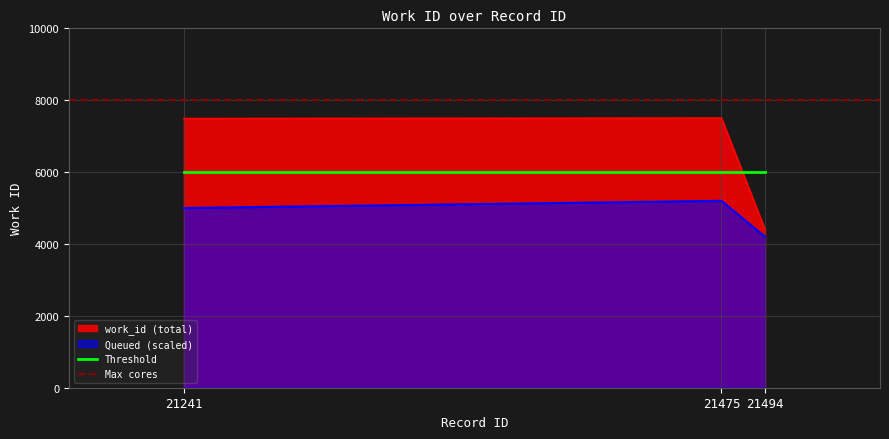

Between 21241 and 21494, which is larger?

21241